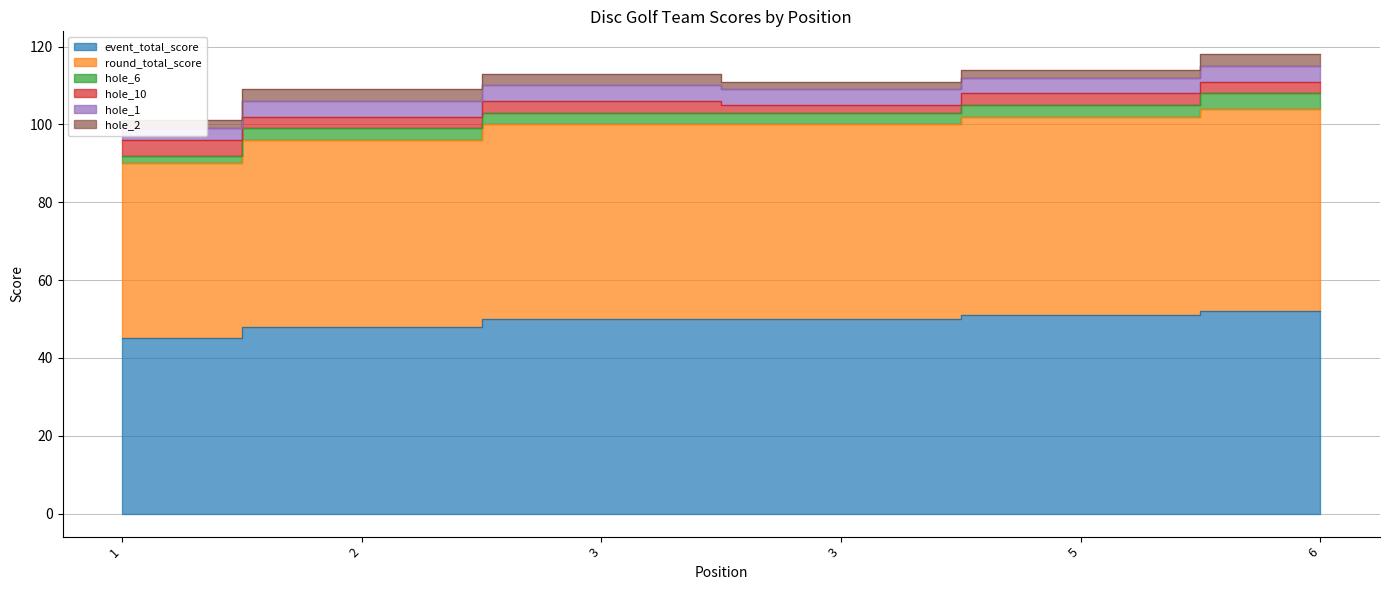

What is the average value of the hole_1 series?

4